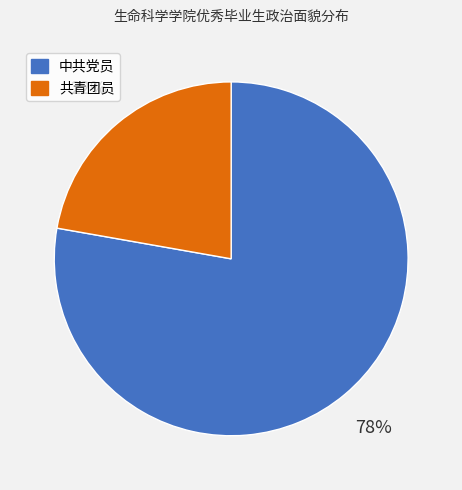

How many slices are in this pie chart?

2